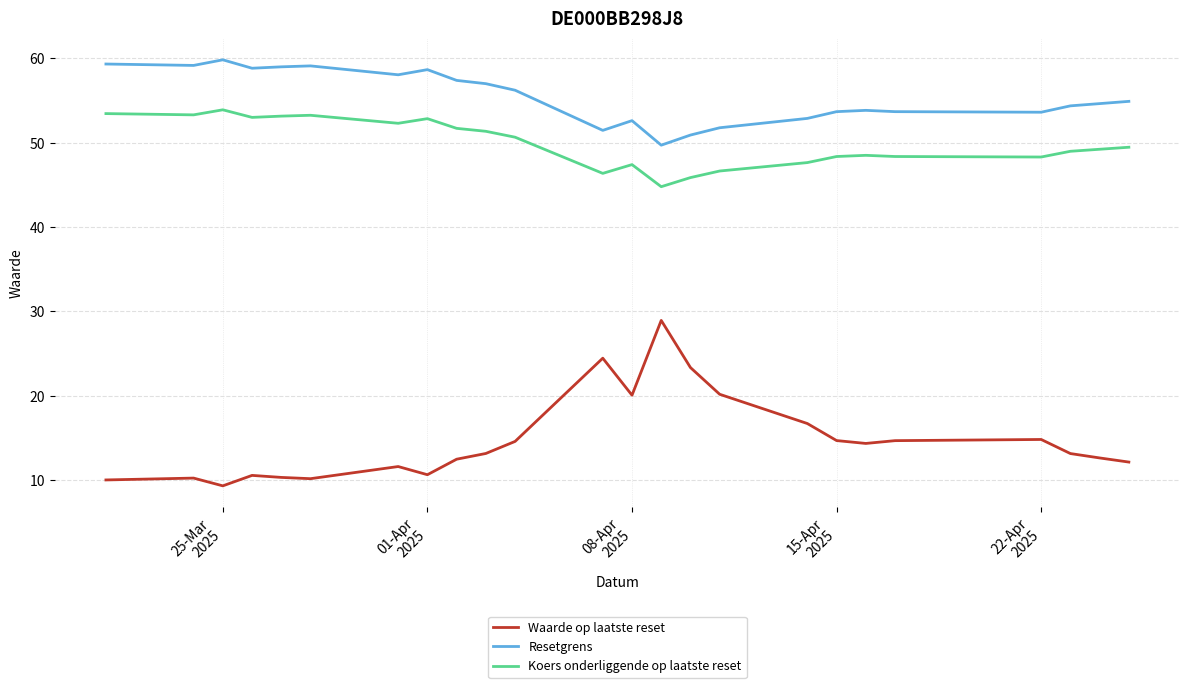

Rank the series by their maximum value, from lowest to highest.

Waarde op laatste reset, Koers onderliggende op laatste reset, Resetgrens